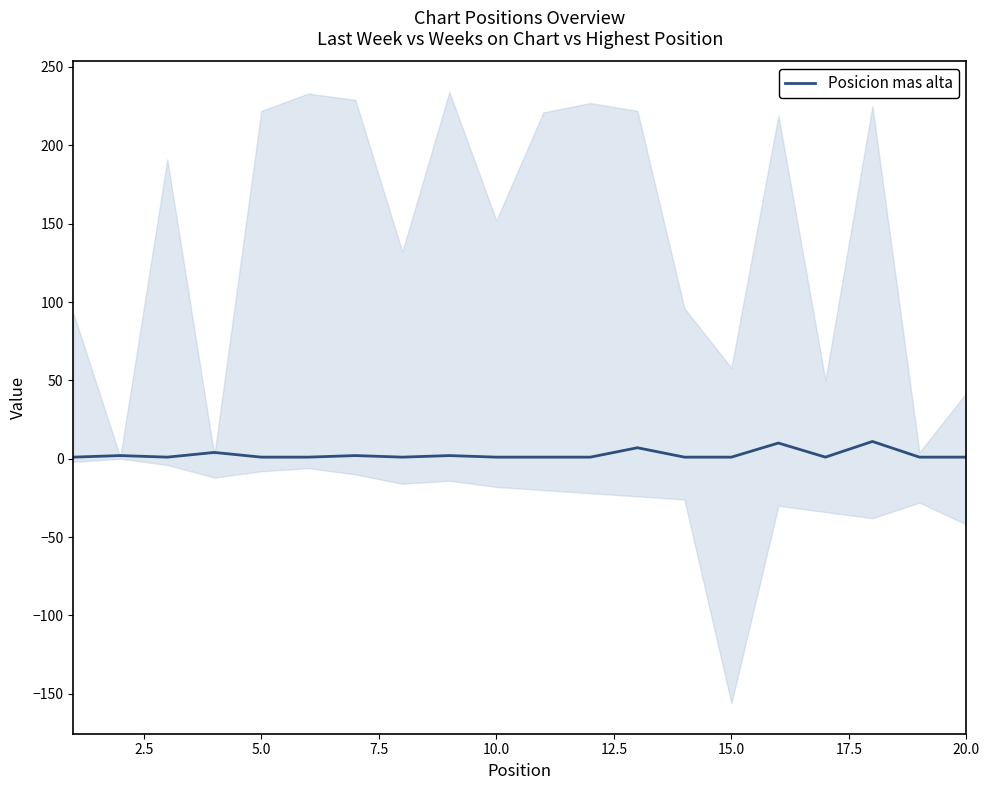

True or false: there are more than 0 points higher than both neighbors.

True